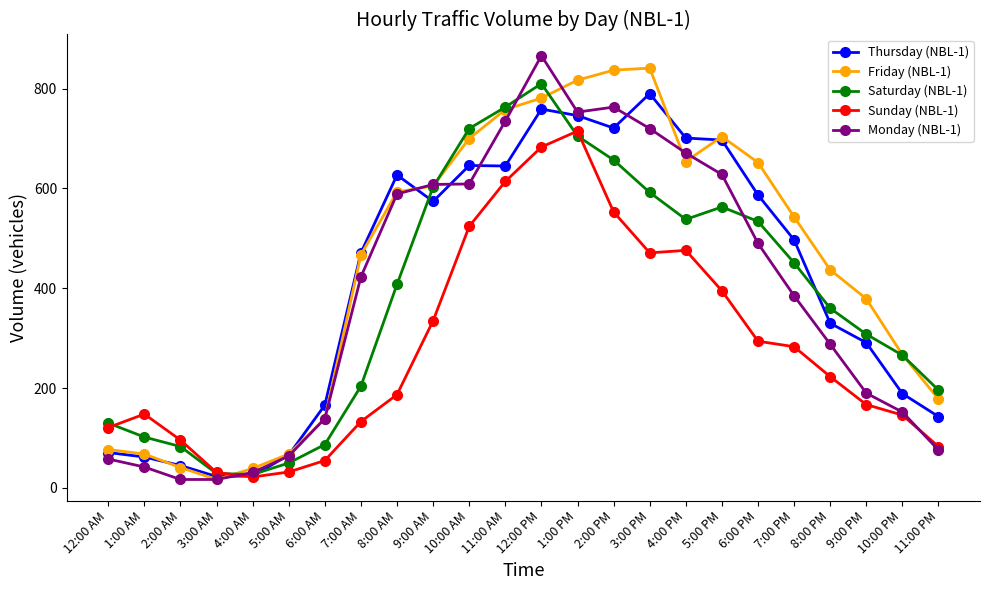

Is this an area chart (filled region under the line)?

No